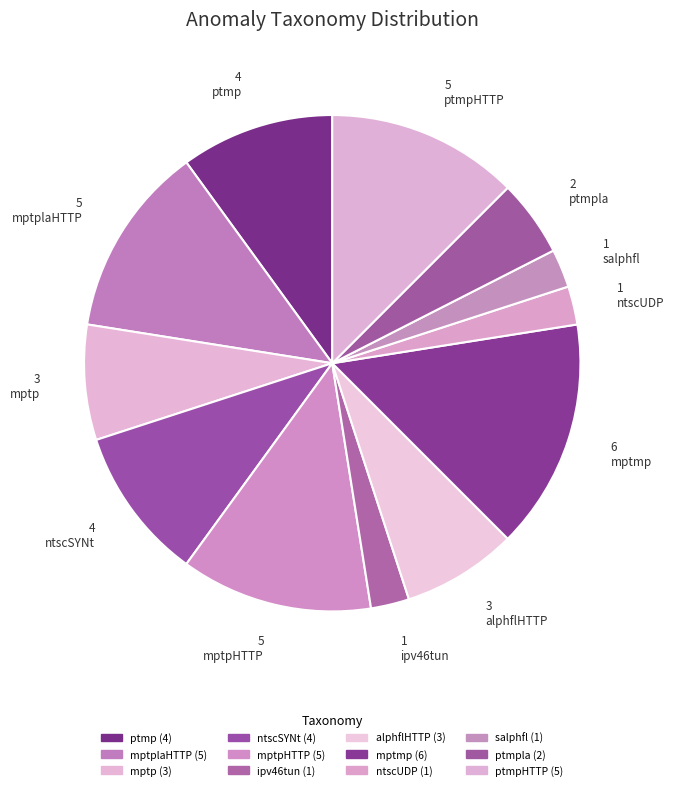

How many slices are in this pie chart?

12